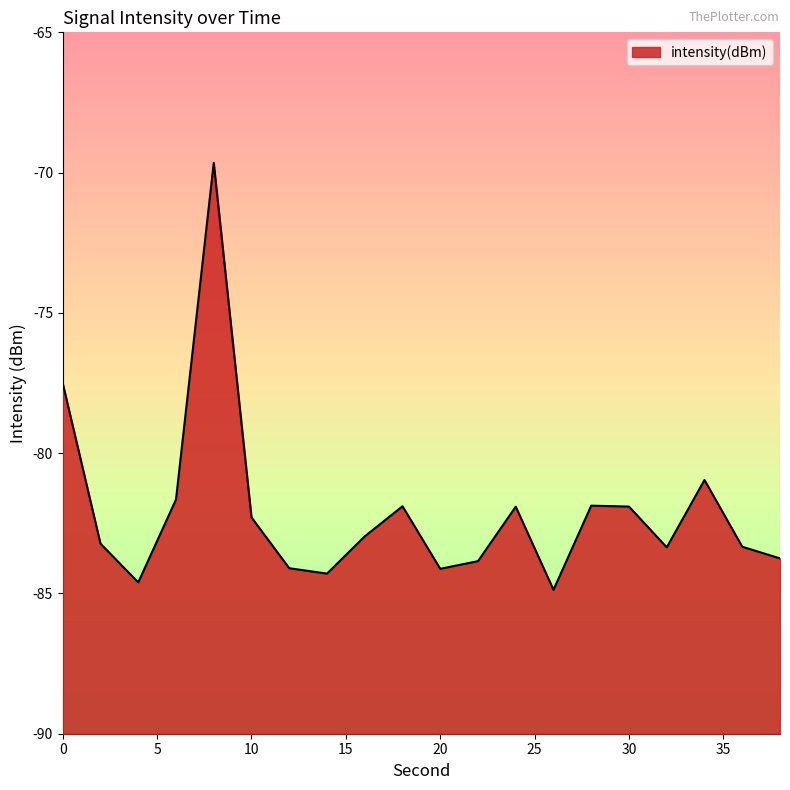

Rank the categories by value from highest to lowest.

8, 0, 34, 6, 28, 18, 30, 24, 10, 16, 2, 36, 32, 38, 22, 12, 20, 14, 4, 26